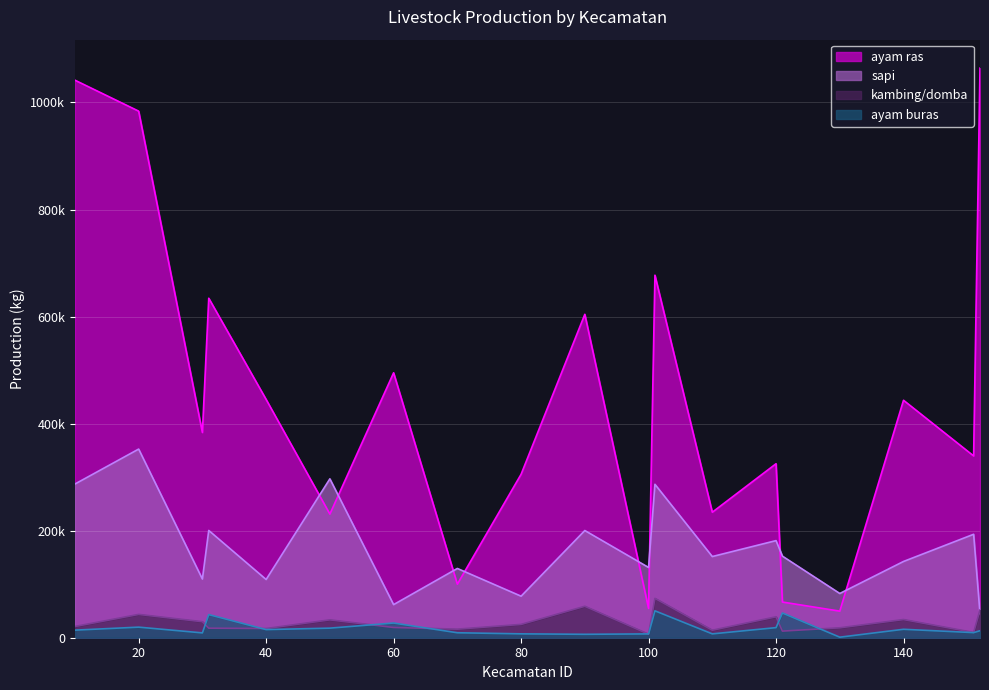

At which category is the sum across all series the highest?

20